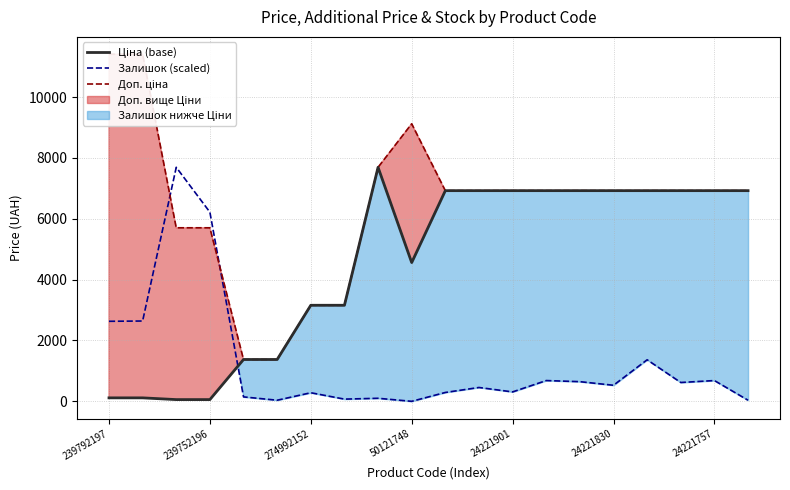

The value of Залишок (scaled) at 239792197 is 2631.1. True or false?

True